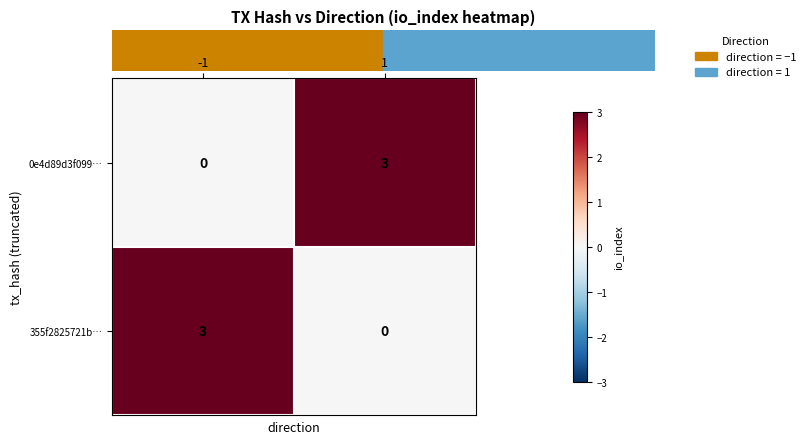

What is the total value across all series at 1?

3